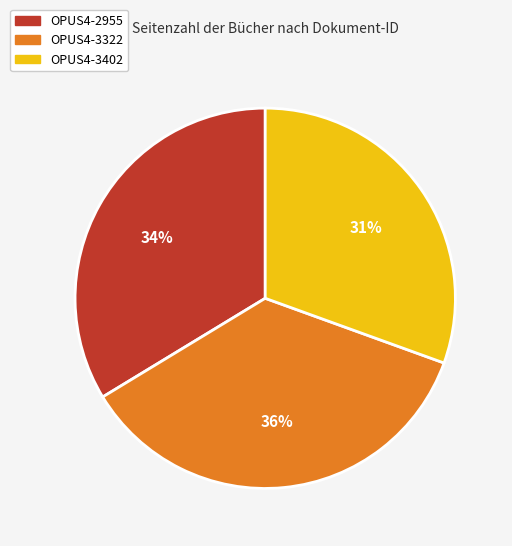

Does OPUS4-3322 account for over 50% of the chart?

No